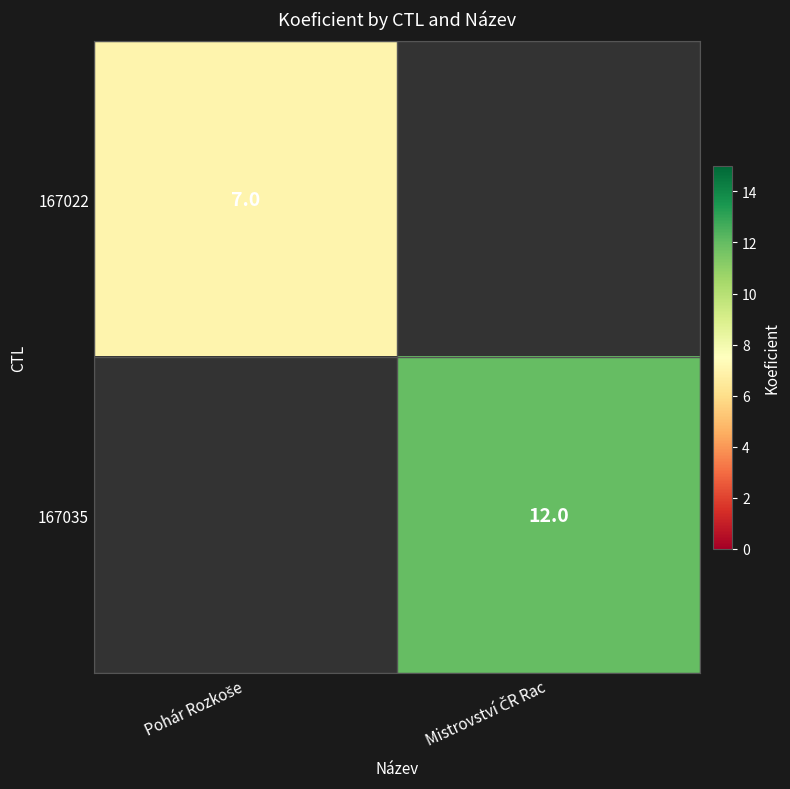

At which label is 167022 closest to 7?

Pohár Rozkoše